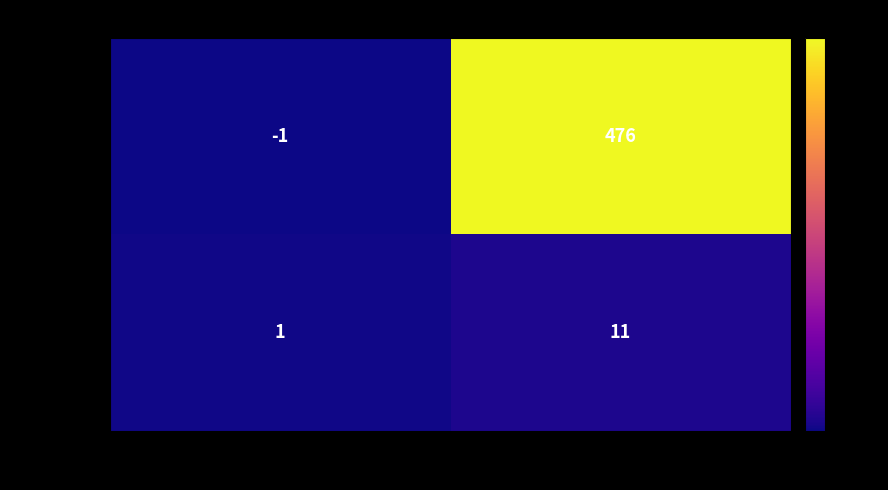

What is the spread (max minus min) of values at direction?

2